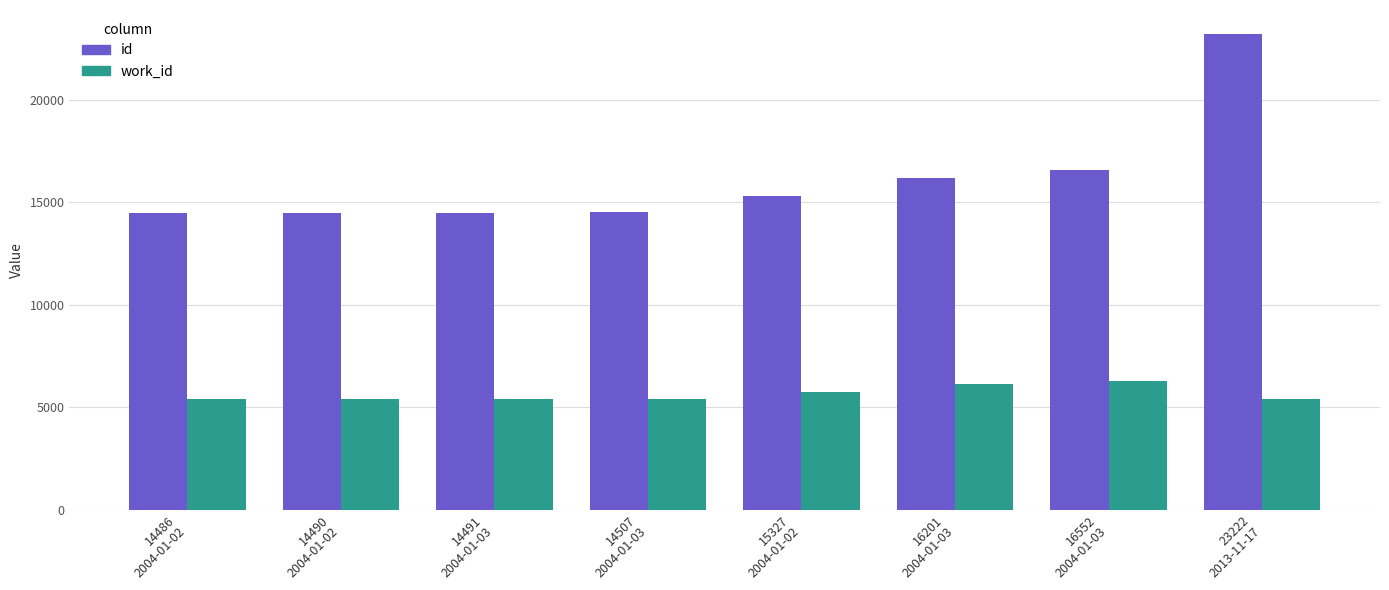

Does the chart contain any negative values?

No